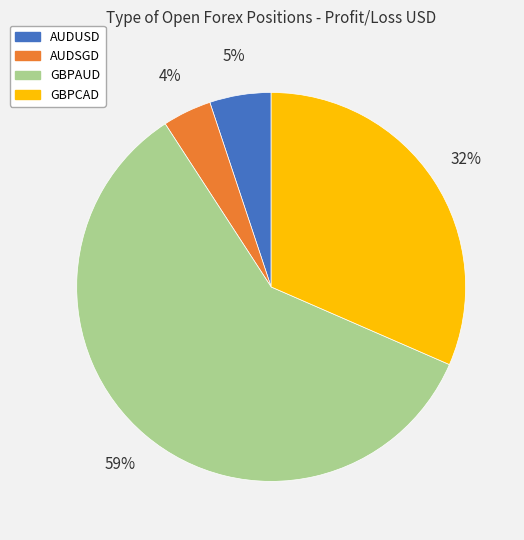

Combined, do AUDSGD and AUDUSD account for over 50%?

No